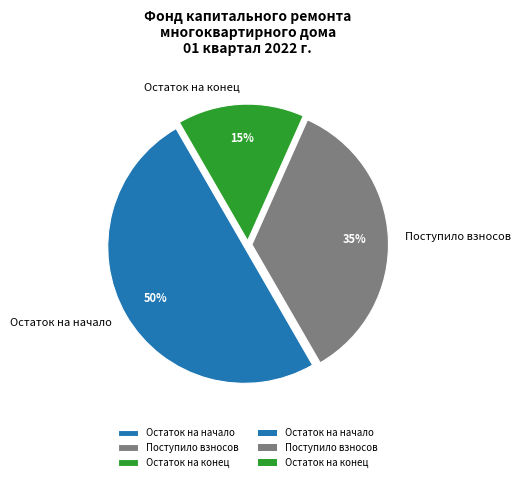

What is the ratio of the value at Поступило взносов to the value at Остаток на конец?

2.3